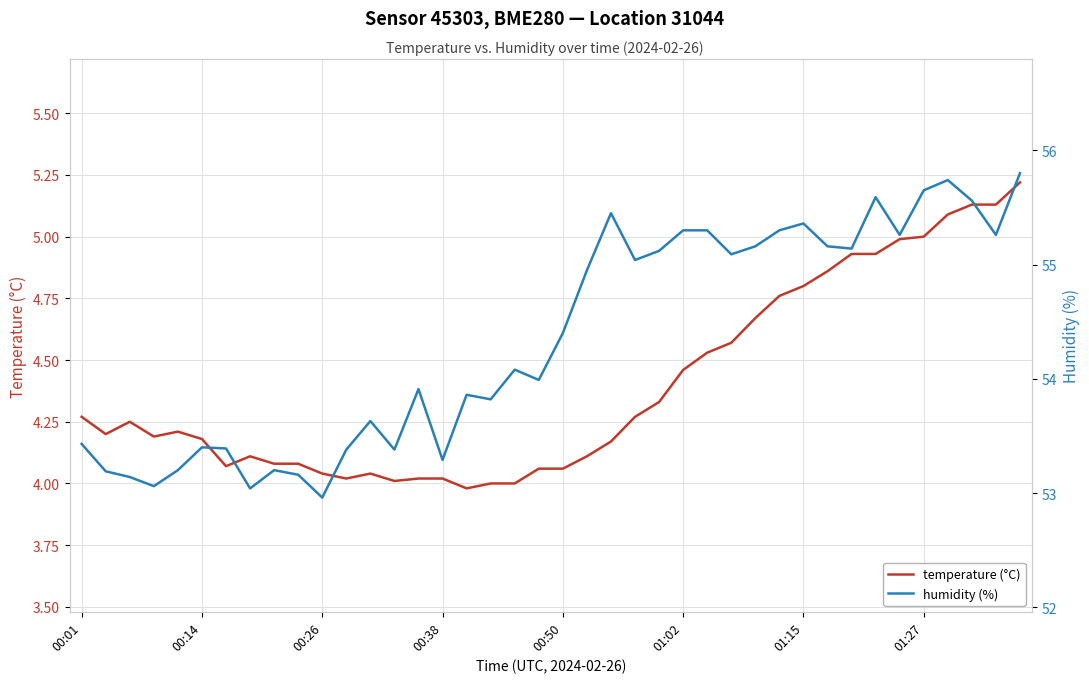

Which category has the highest value in the temperature (°C) series?

39